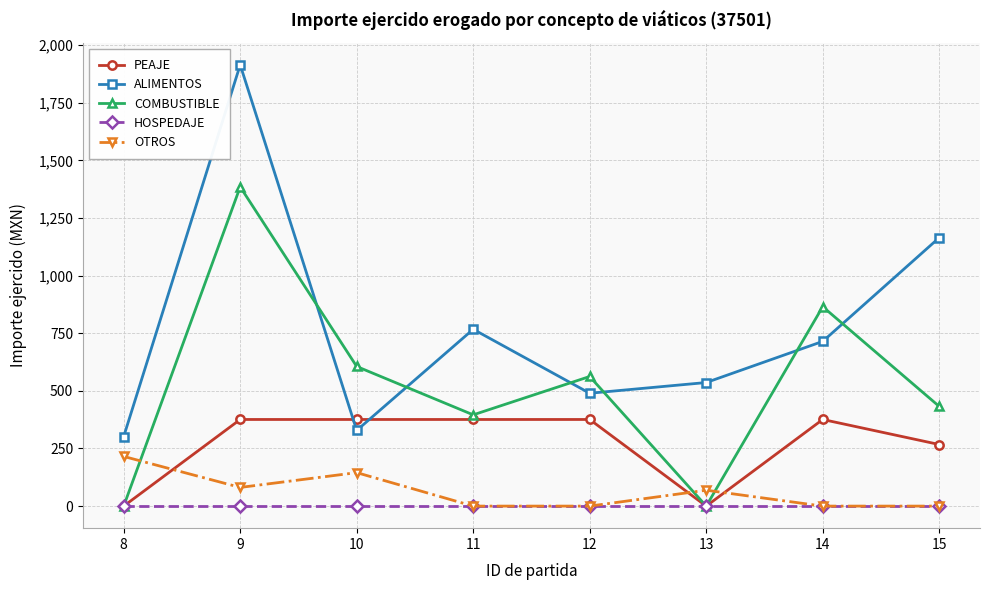

At how many categories does at least one series exceed 1660?

1